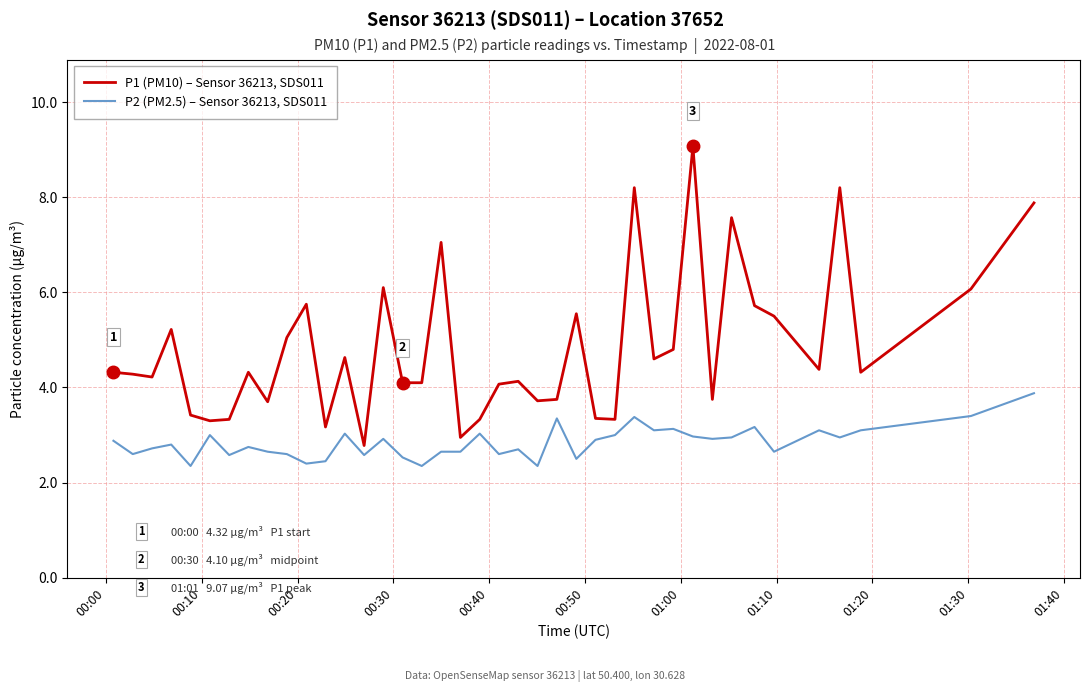

Which series has the largest total across all categories?

P1 (PM10) – Sensor 36213, SDS011